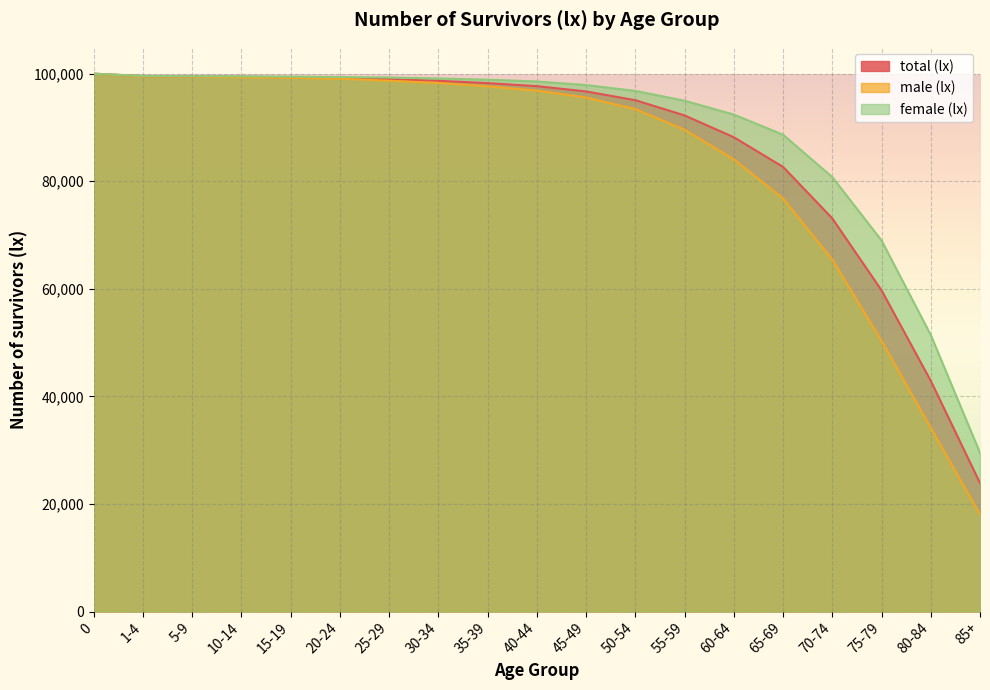

Rank the categories by female (lx) value from lowest to highest.

85+, 80-84, 75-79, 70-74, 65-69, 60-64, 55-59, 50-54, 45-49, 40-44, 35-39, 30-34, 25-29, 20-24, 15-19, 10-14, 5-9, 1-4, 0